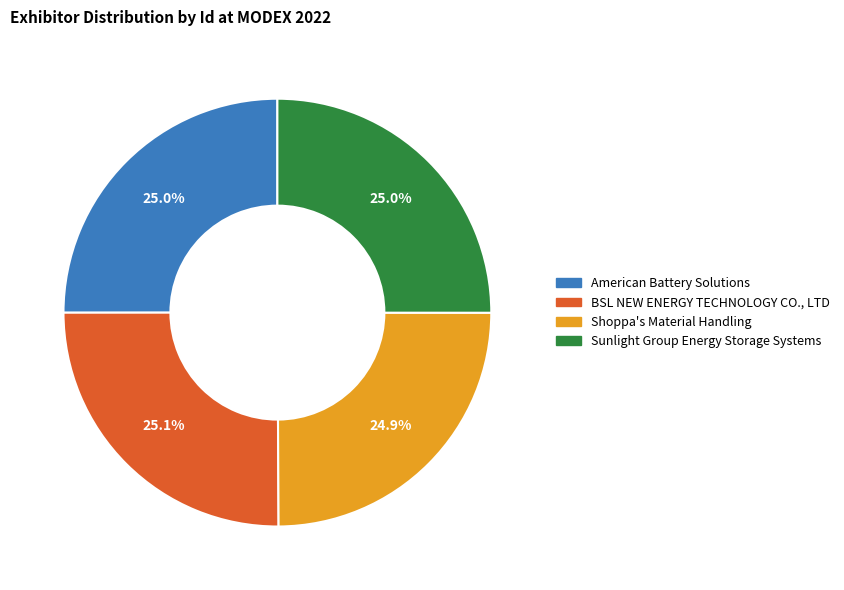

To the nearest percent, what is the average slice percentage?

25%